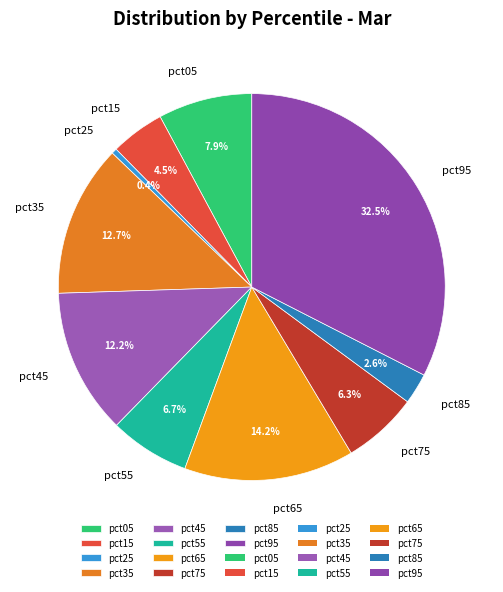

Count the number of slices in the pie.

10